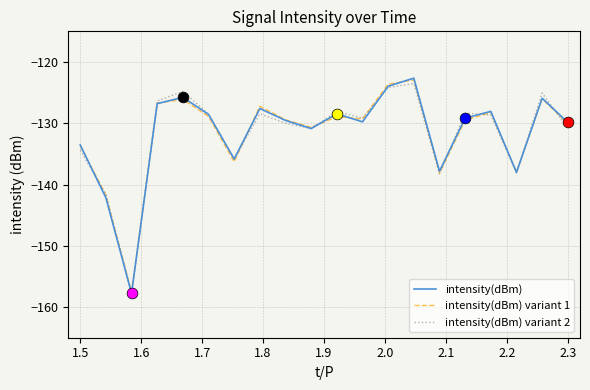

What is the greatest value displayed?

-122.6